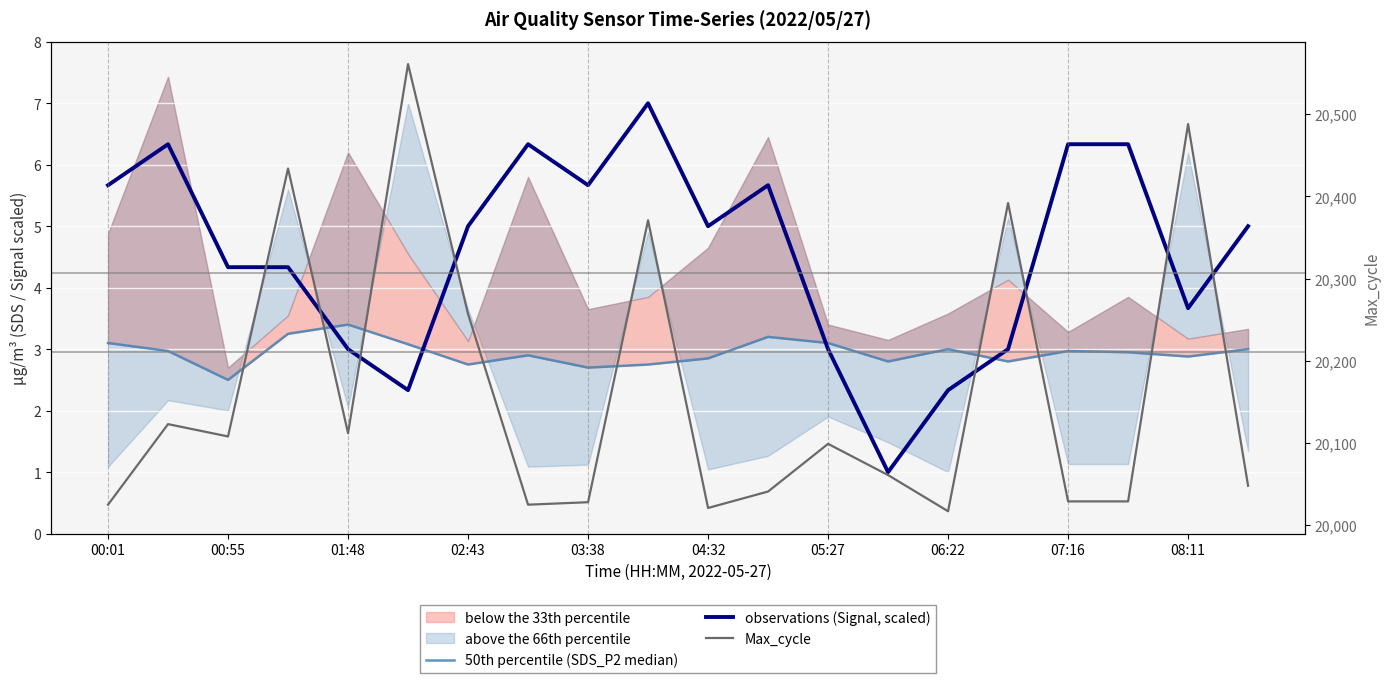

True or false: observations (Signal, scaled) and Max_cycle intersect in this chart.

False